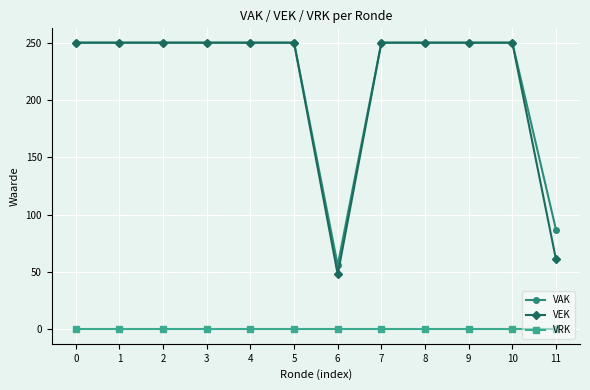

Reading left to right, transcribe all the data shown in this chart.

VAK: 0=250	1=250	2=250	3=250	4=250	5=250	6=56	7=250	8=250	9=250	10=250	11=87
VEK: 0=250	1=250	2=250	3=250	4=250	5=250	6=48	7=250	8=250	9=250	10=250	11=61
VRK: 0=0	1=0	2=0	3=0	4=0	5=0	6=0	7=0	8=0	9=0	10=0	11=0